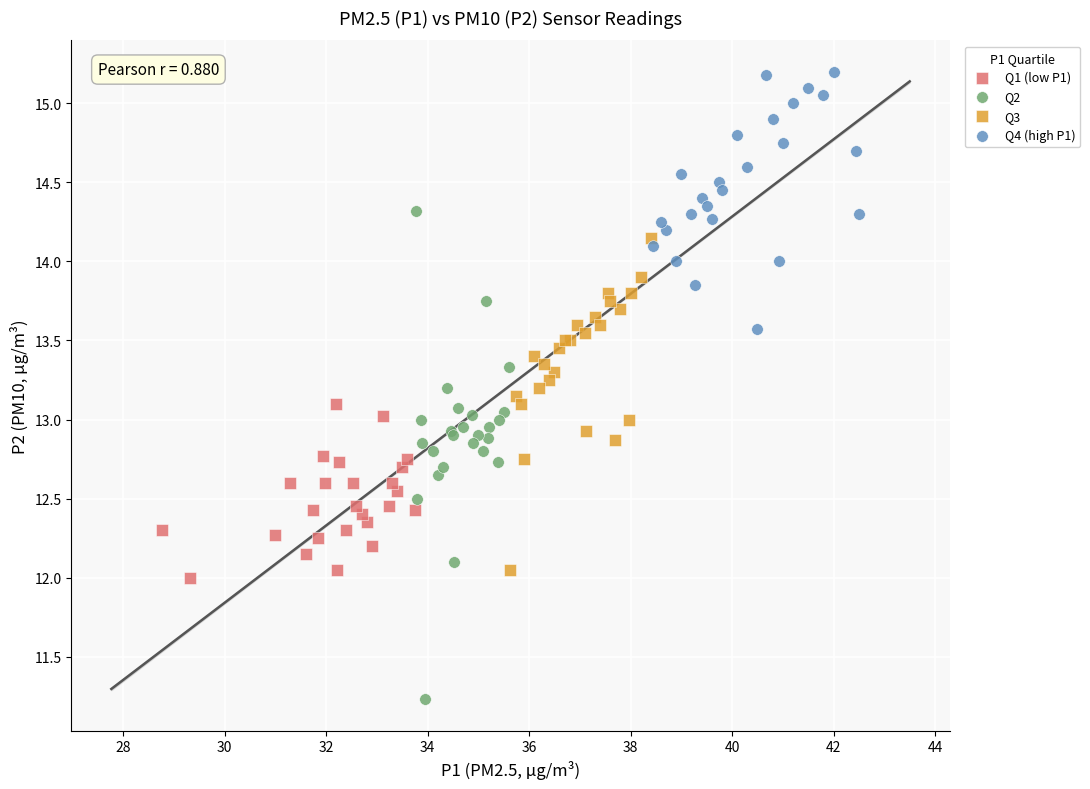

Which series reaches the maximum Y coordinate?

Q4 (high P1)